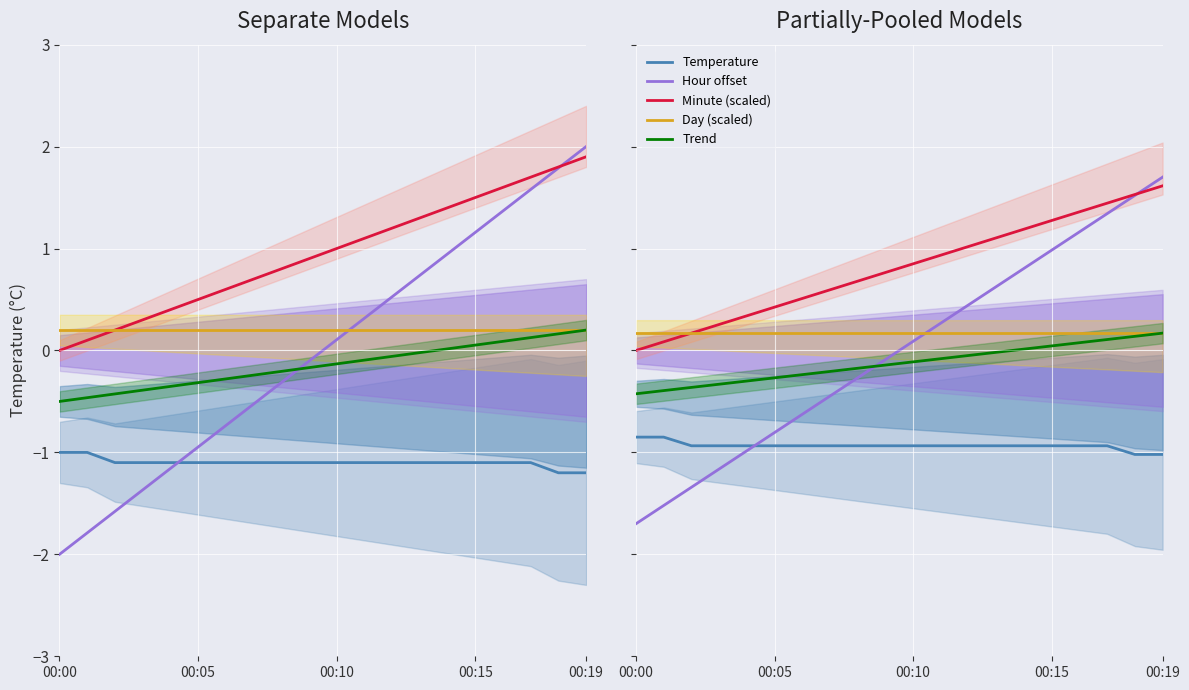

Reading right to left, what are all the values shown in this chart?

Temperature: -1.0	-1.0	-0.9	-0.9	-0.9	-0.9	-0.9	-0.9	-0.9	-0.9	-0.9	-0.9	-0.9	-0.9	-0.9	-0.9	-0.9	-0.9	-0.8	-0.8
Hour offset: 1.7	1.5	1.3	1.2	1.0	0.8	0.6	0.4	0.3	0.1	-0.1	-0.3	-0.4	-0.6	-0.8	-1.0	-1.2	-1.3	-1.5	-1.7
Minute (scaled): 1.6	1.5	1.4	1.4	1.3	1.2	1.1	1.0	0.9	0.8	0.8	0.7	0.6	0.5	0.4	0.3	0.3	0.2	0.1	0.0
Day (scaled): 0.2	0.2	0.2	0.2	0.2	0.2	0.2	0.2	0.2	0.2	0.2	0.2	0.2	0.2	0.2	0.2	0.2	0.2	0.2	0.2
Trend: 0.2	0.1	0.1	0.1	0.0	0.0	-0.0	-0.0	-0.1	-0.1	-0.1	-0.2	-0.2	-0.2	-0.3	-0.3	-0.3	-0.4	-0.4	-0.4